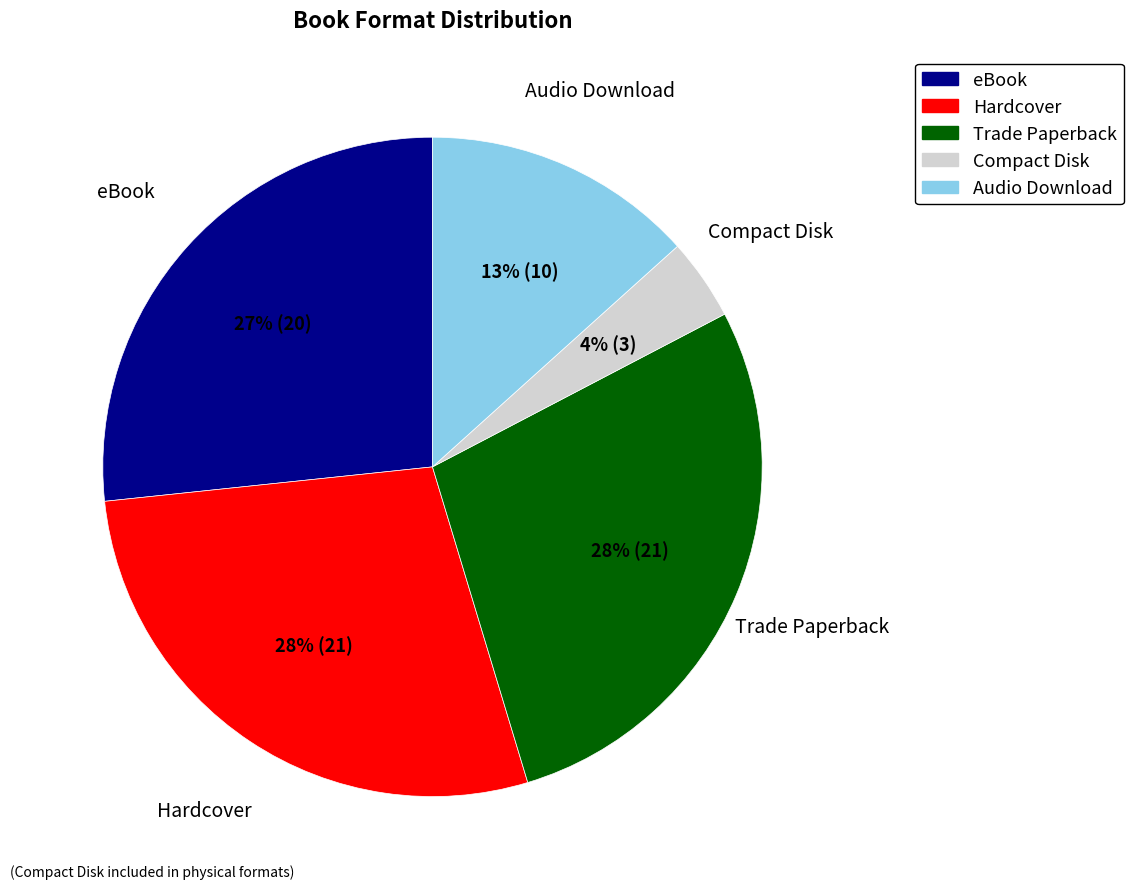

To the nearest percent, what portion does Trade Paperback represent?

28%